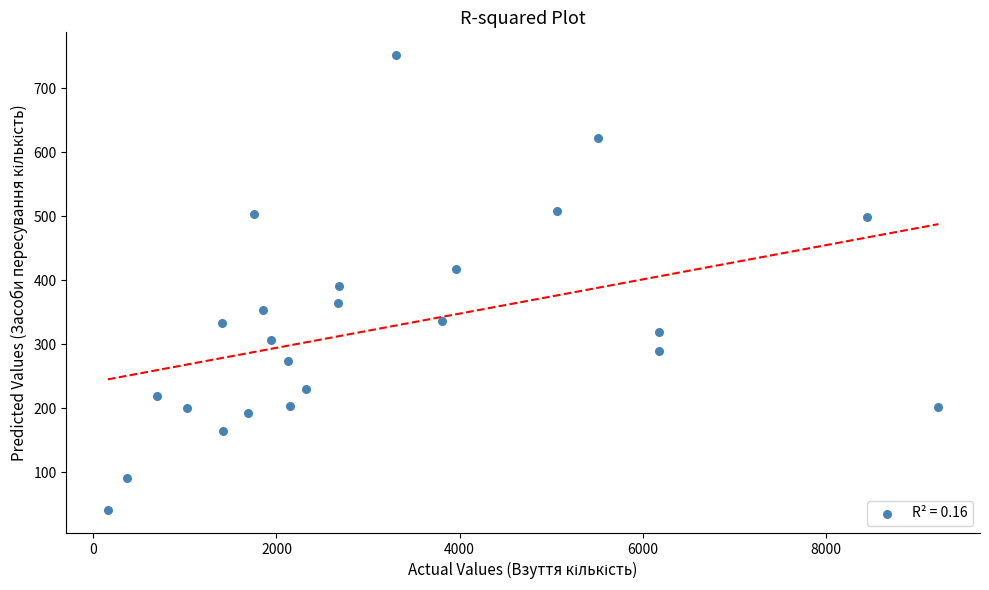

What is the range of X values (max minus min)?

9075